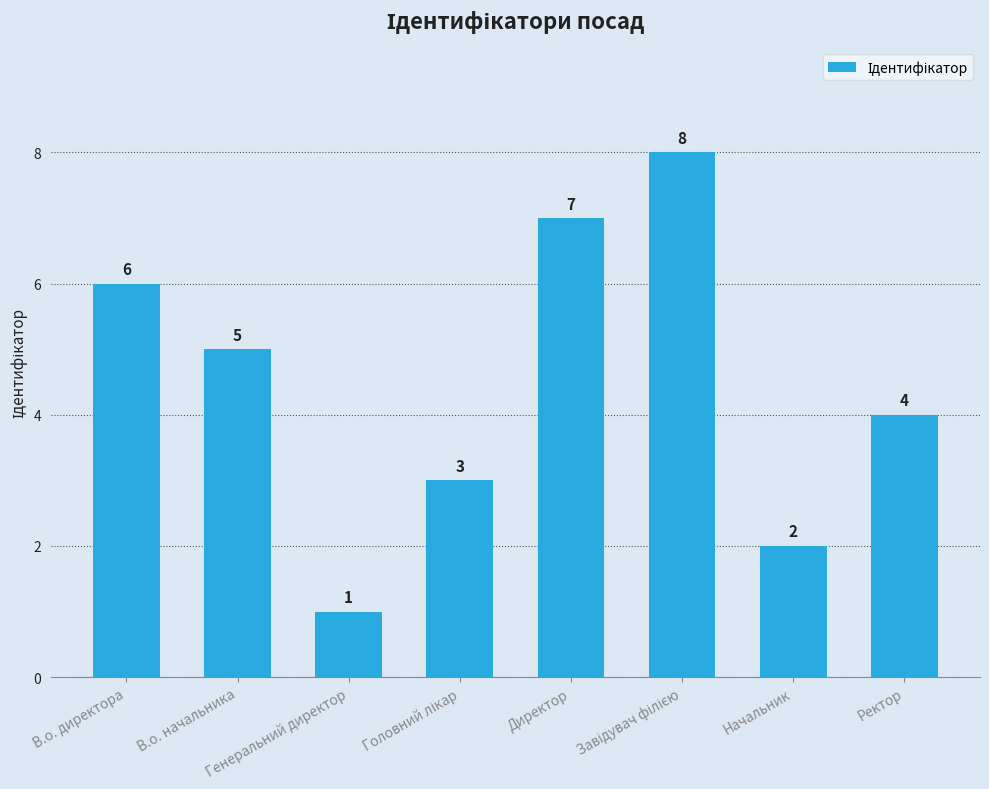

What is the value of the 8th bar from the left?

4